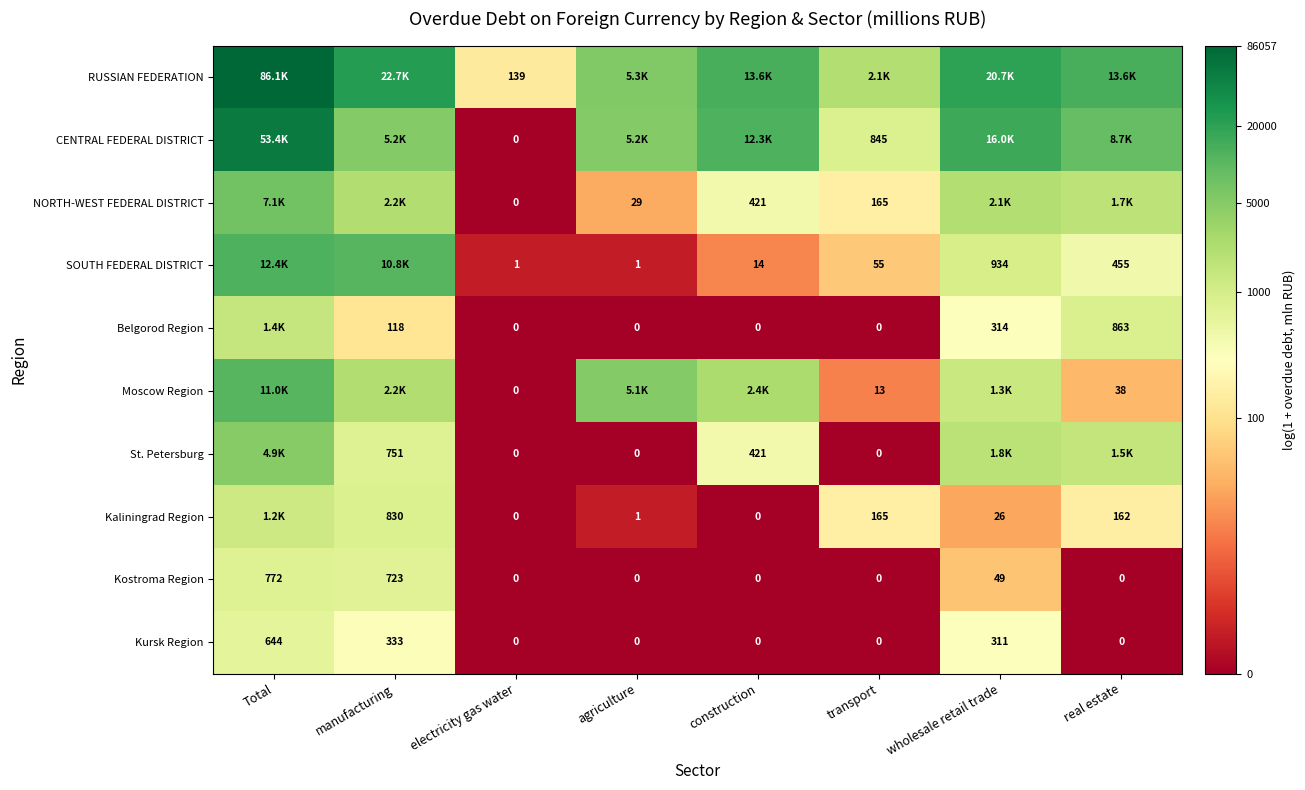

Is it true that Belgorod Region equals 0.0 at agriculture?

True